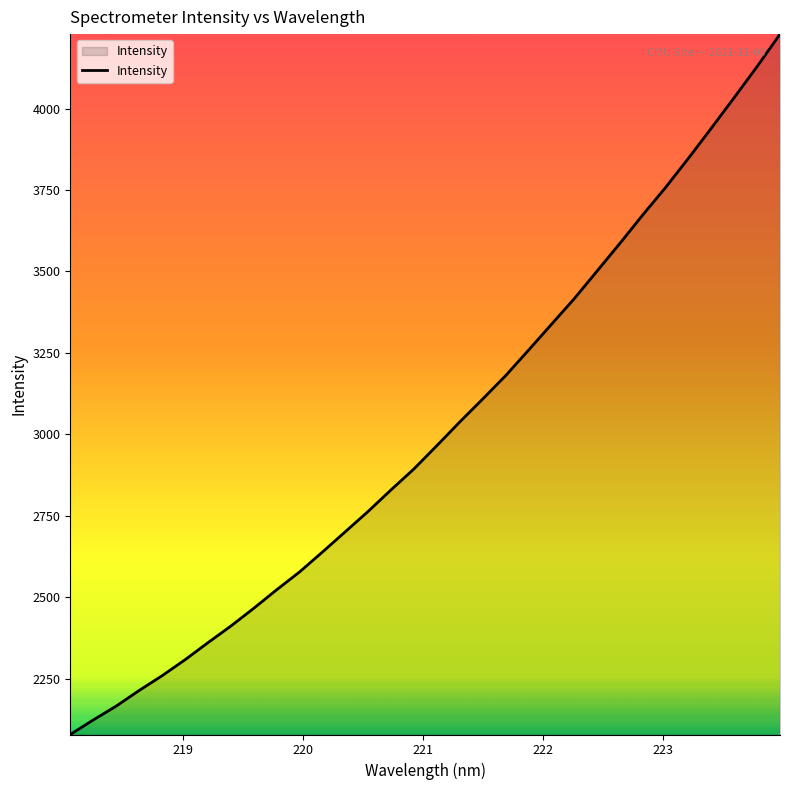

What is the minimum value shown in the chart?

2078.6